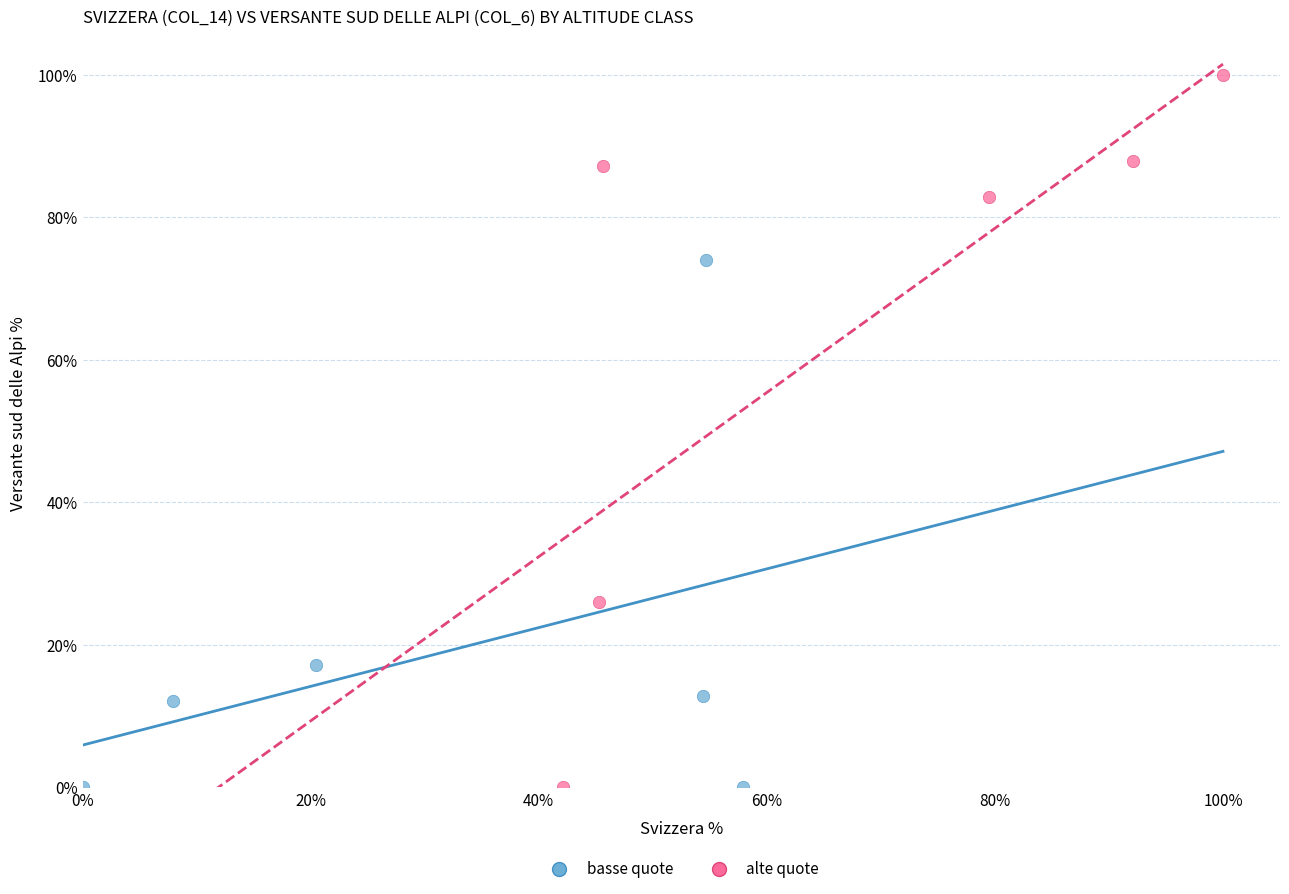

Which series has the widest spread of Y values?

alte quote